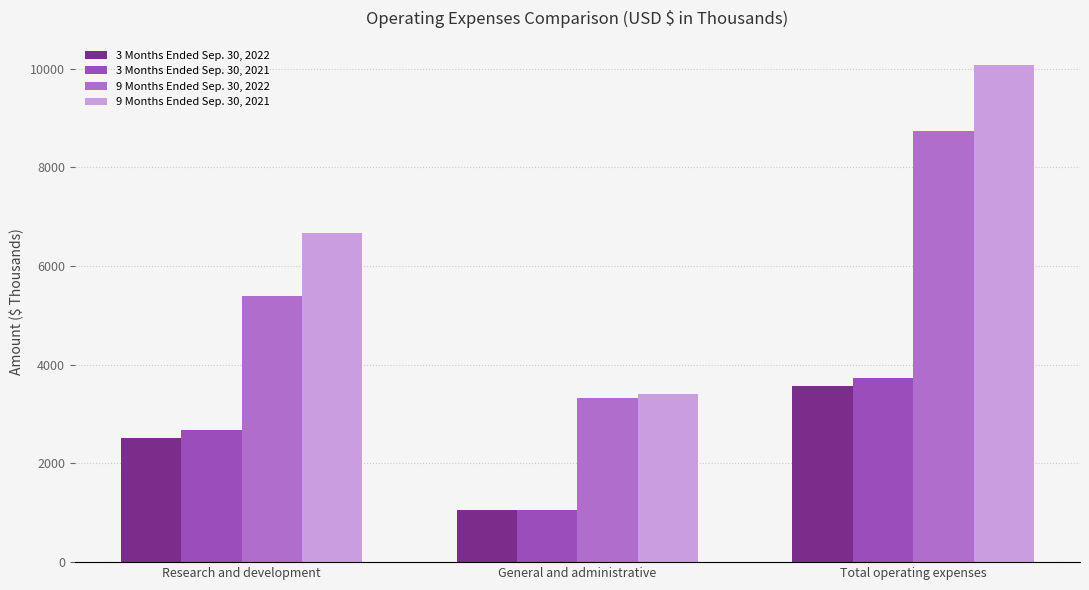

Between Research and development and Total operating expenses, which series saw the biggest shift?

9 Months Ended Sep. 30, 2021